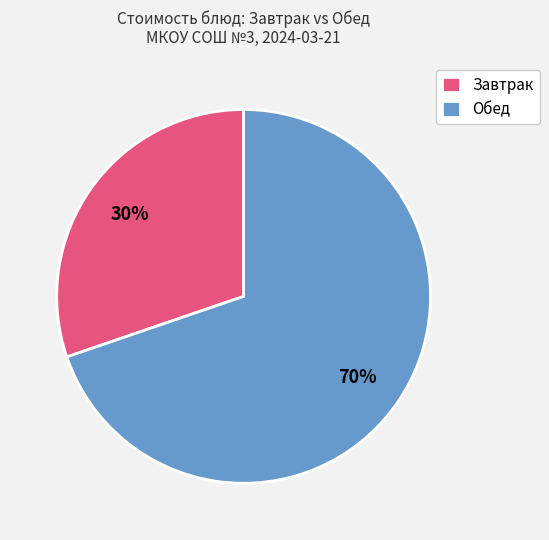

The Завтрак slice represents 30% of the pie. True or false?

True